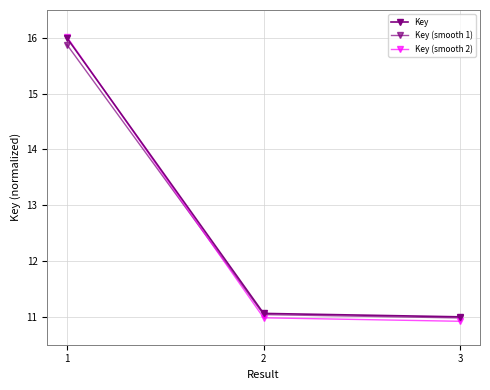

Is the value of Key at 1 greater than the value of Key (smooth 1) at 1?

Yes